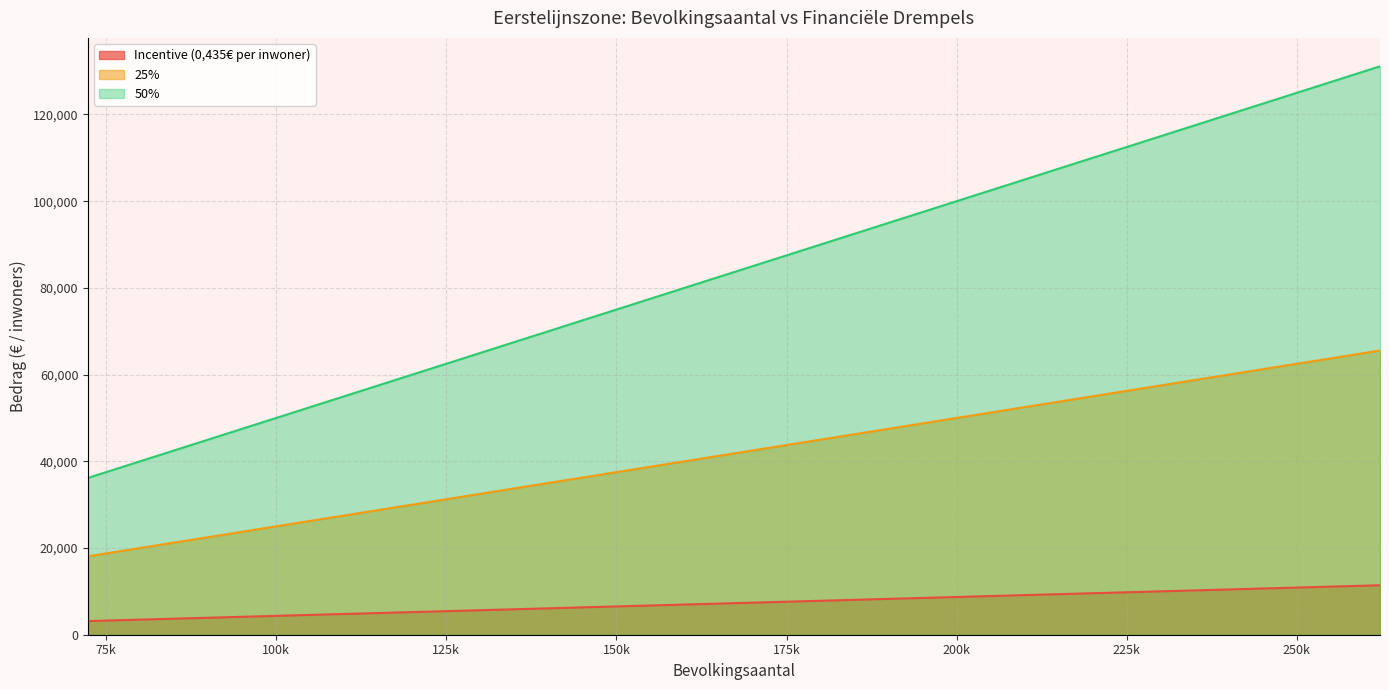

How many data points does each series have?

40